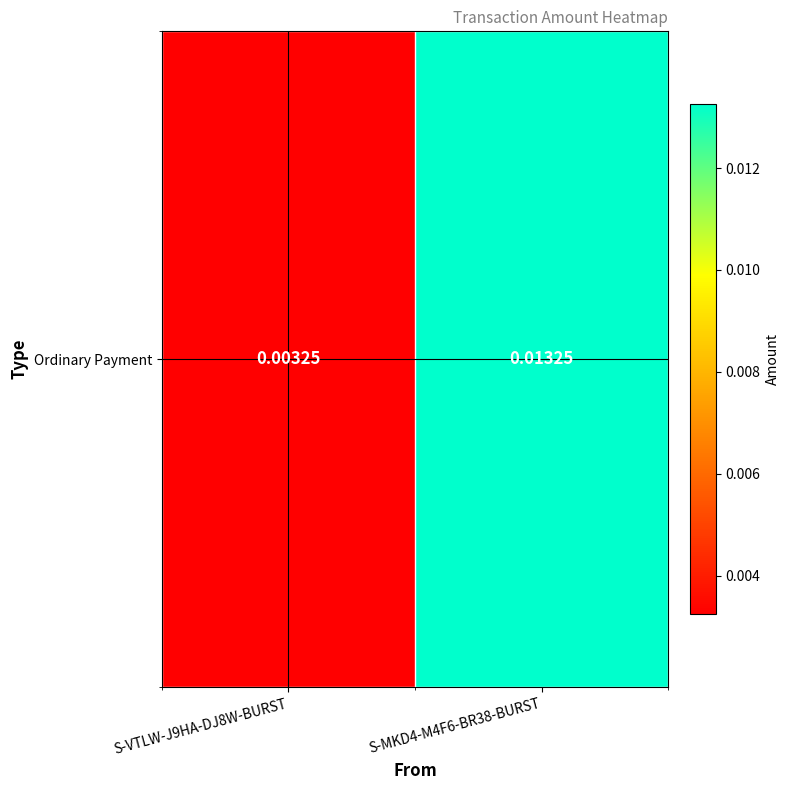

Count the number of categories in the chart.

2